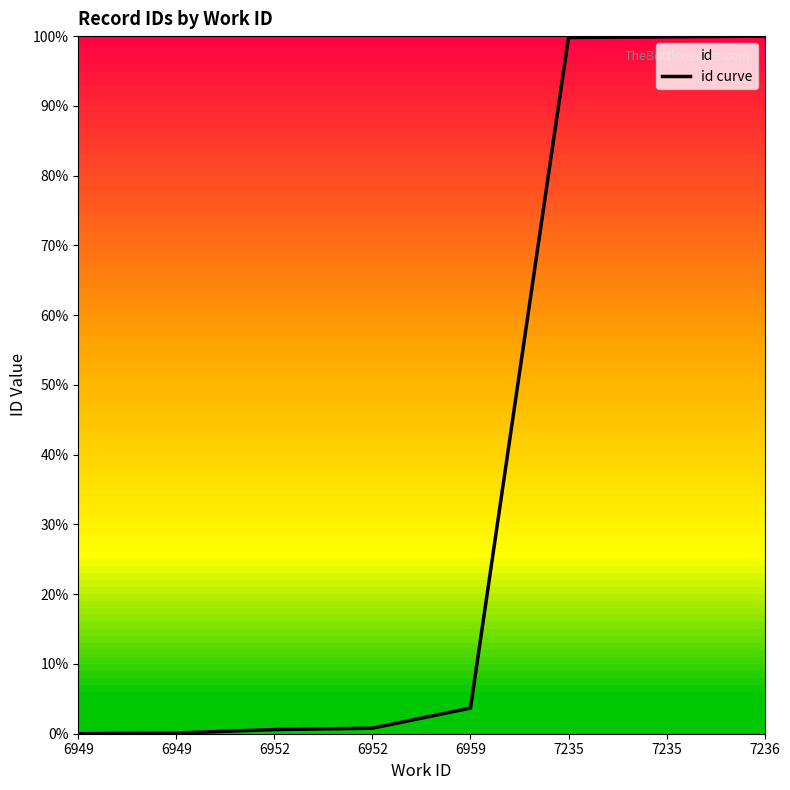

Reading left to right, transcribe all the data shown in this chart.

6949=0.0	6949=0.0	6952=0.0	6952=0.0	6959=0.0	7235=1.0	7235=1.0	7236=1.0